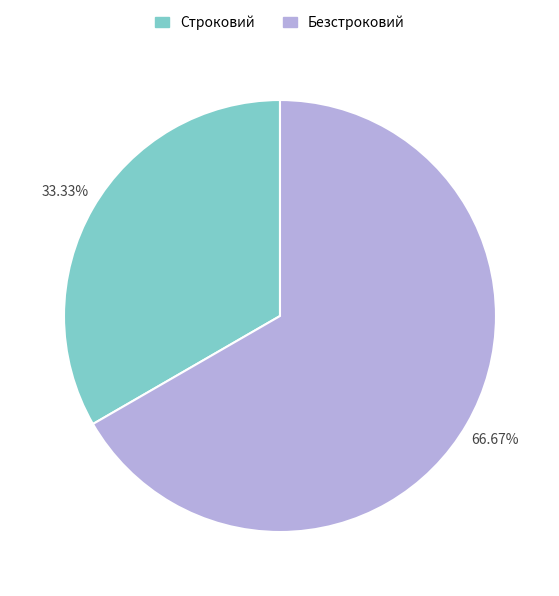

Rank the categories by value from highest to lowest.

Безстроковий, Строковий